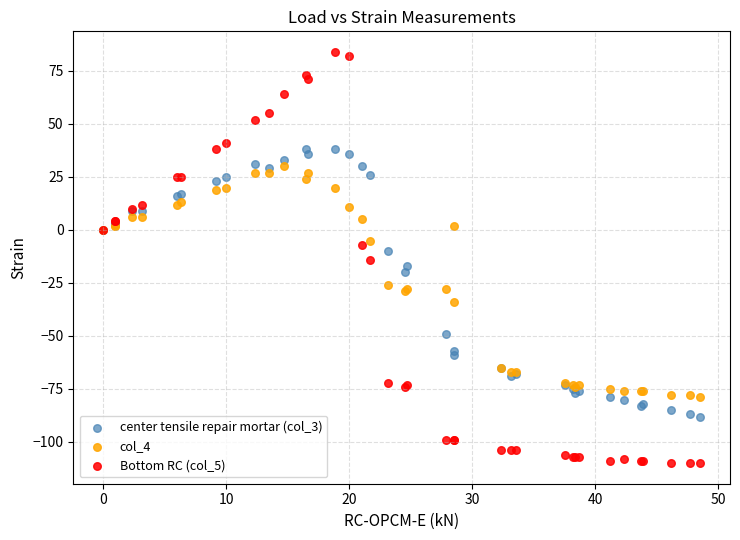

Which series reaches the maximum Y coordinate?

Bottom RC (col_5)